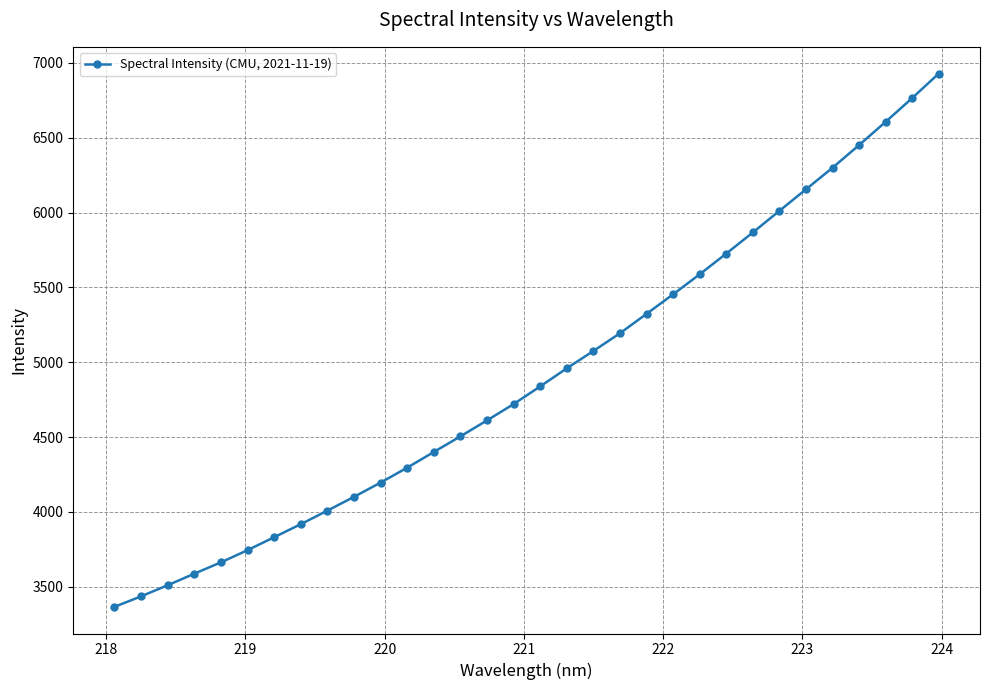

What is the greatest value displayed?

6929.2